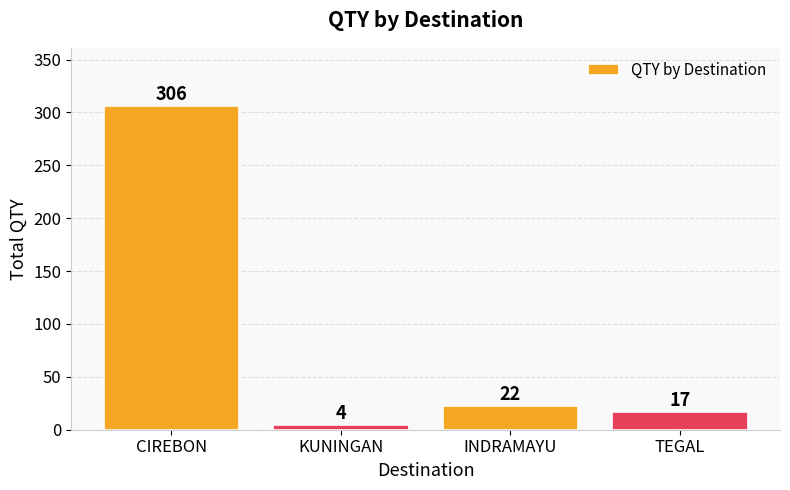

What is the change in value from KUNINGAN to INDRAMAYU?

+18